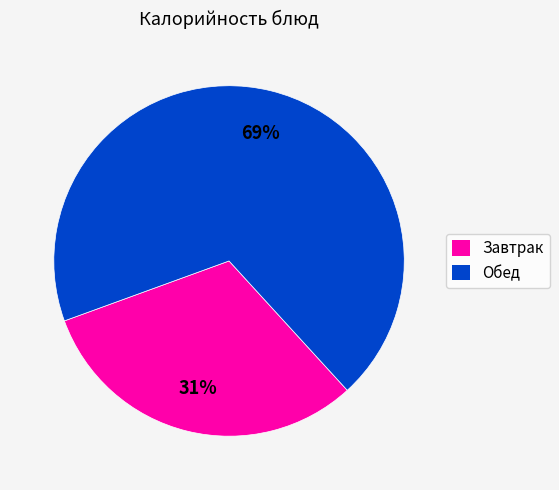

To the nearest percent, what is the difference between the largest and smallest slice percentages?

38%